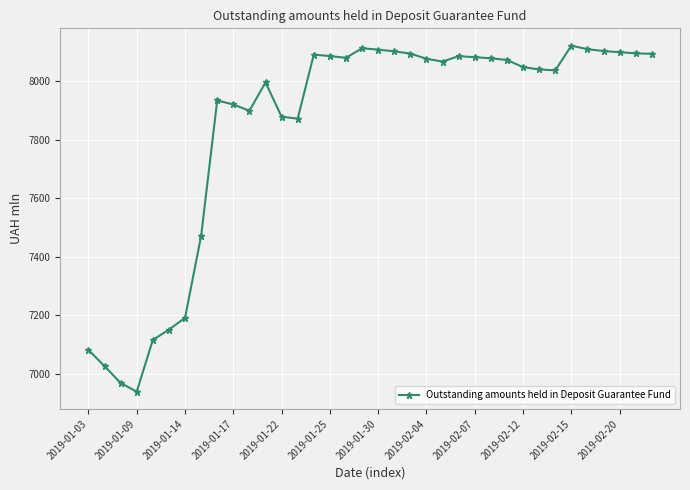

What is the average value?

7842.7